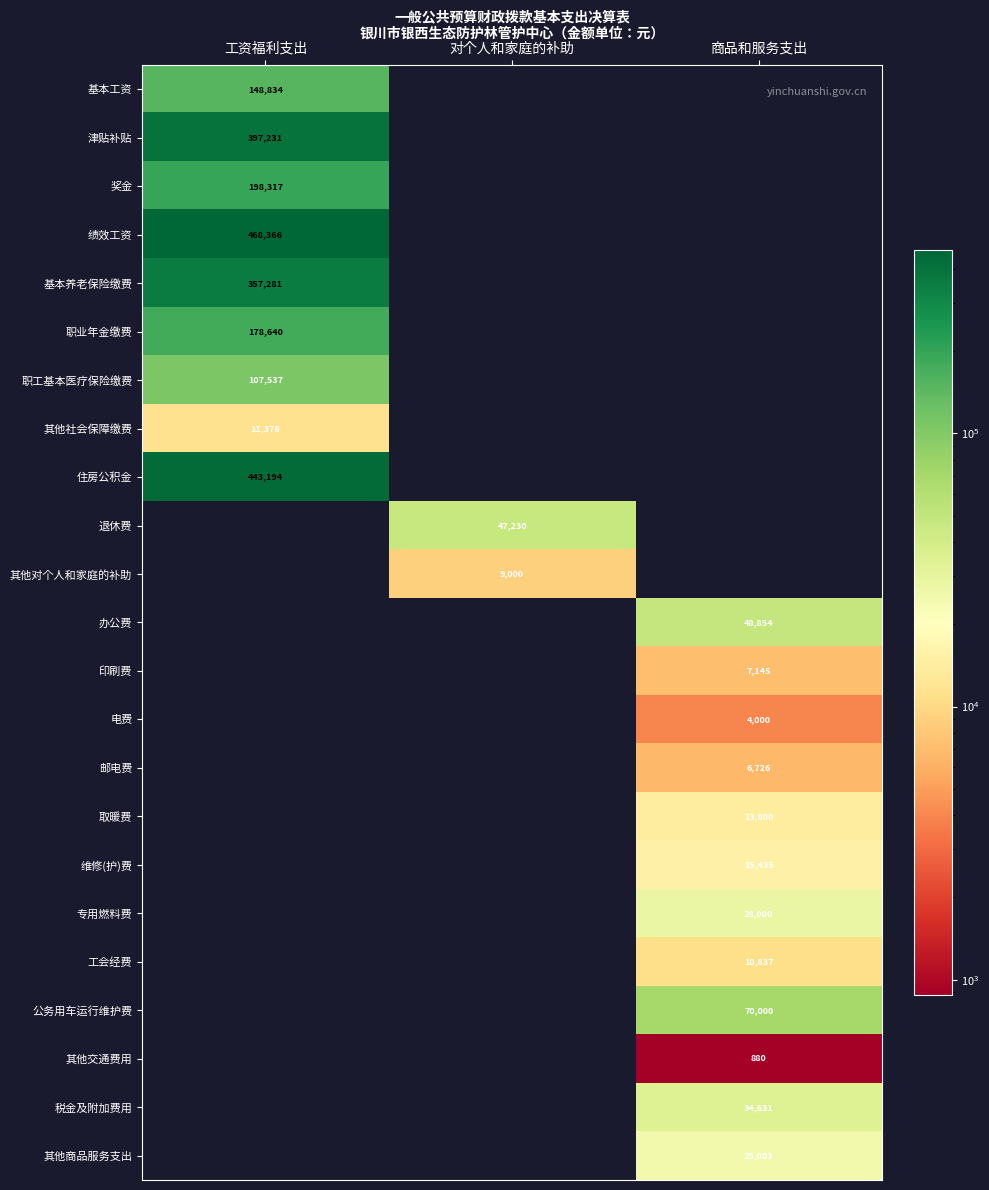

The 工会经费 series shows 16568 at 商品和服务支出. True or false?

False